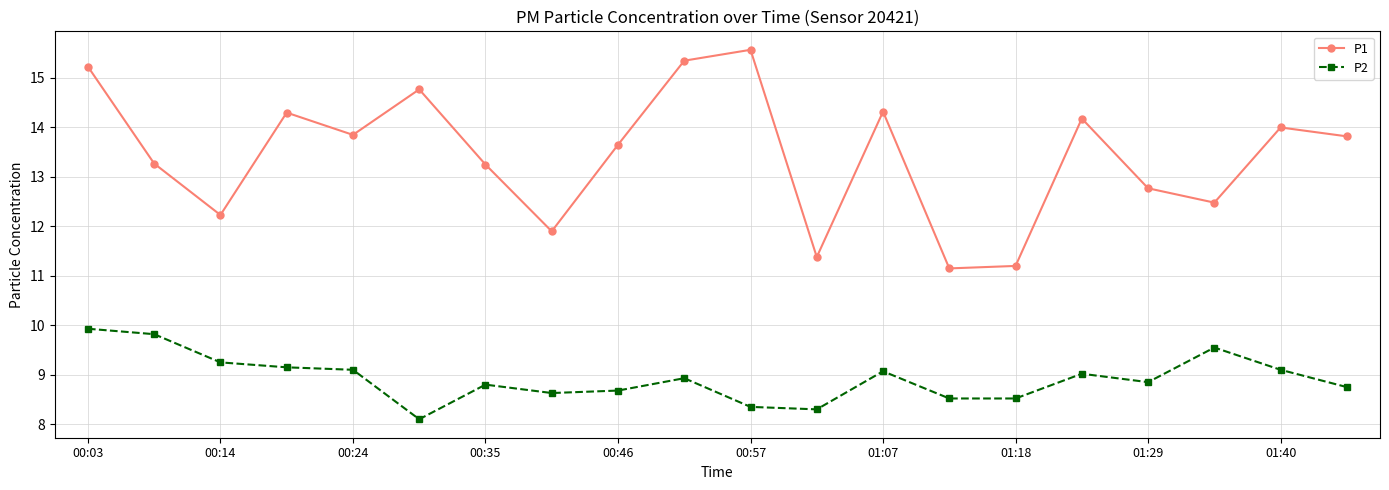

What is the minimum value for P1?

11.2